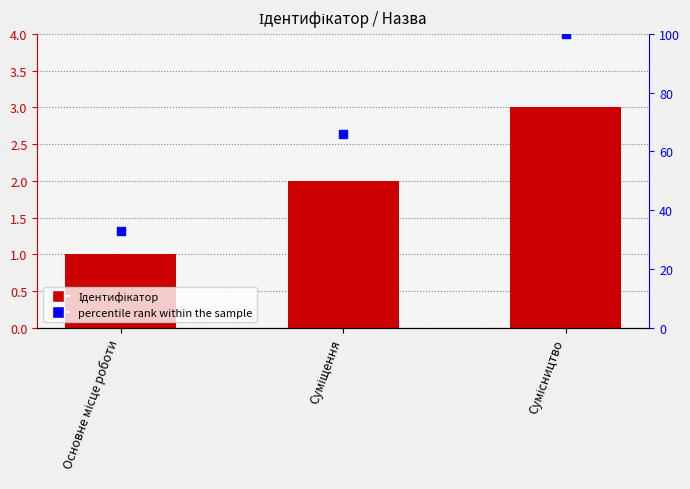

Which series reaches the maximum Y coordinate?

percentile rank within the sample